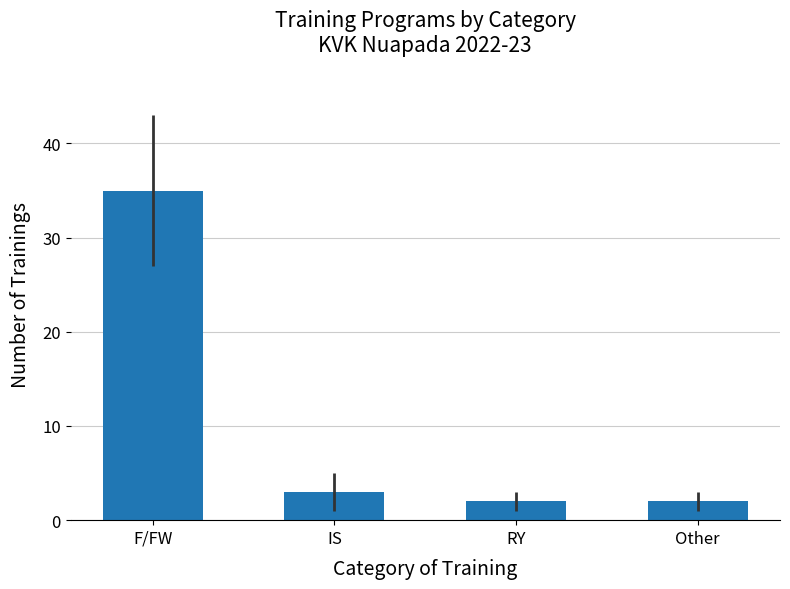

What is the difference between the values at IS and F/FW?

32